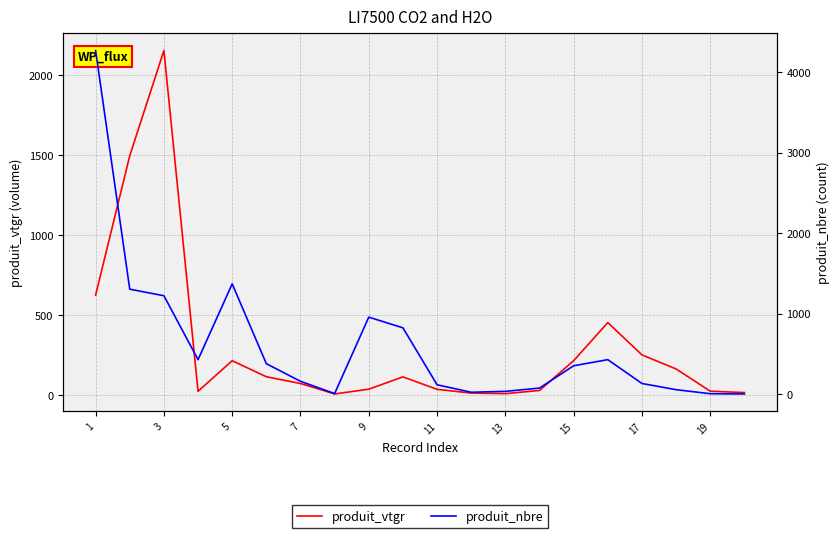

What is the highest value of the produit_vtgr series?

2153.6